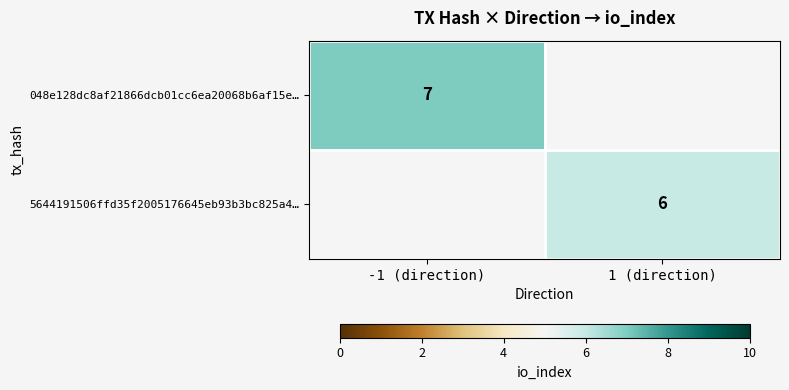

Which category has the lowest value across all series?

1 (direction)